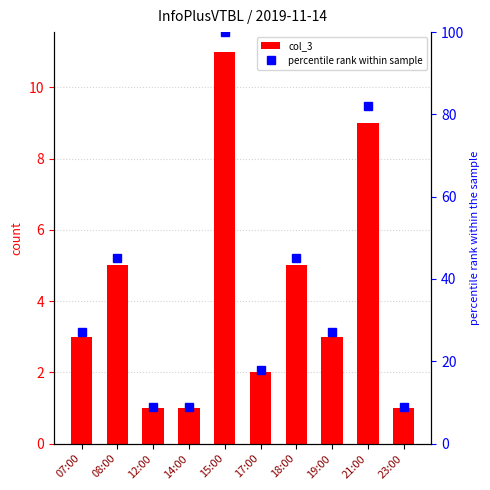

What is the value of the col_3 bar at the 9th from the left?

9